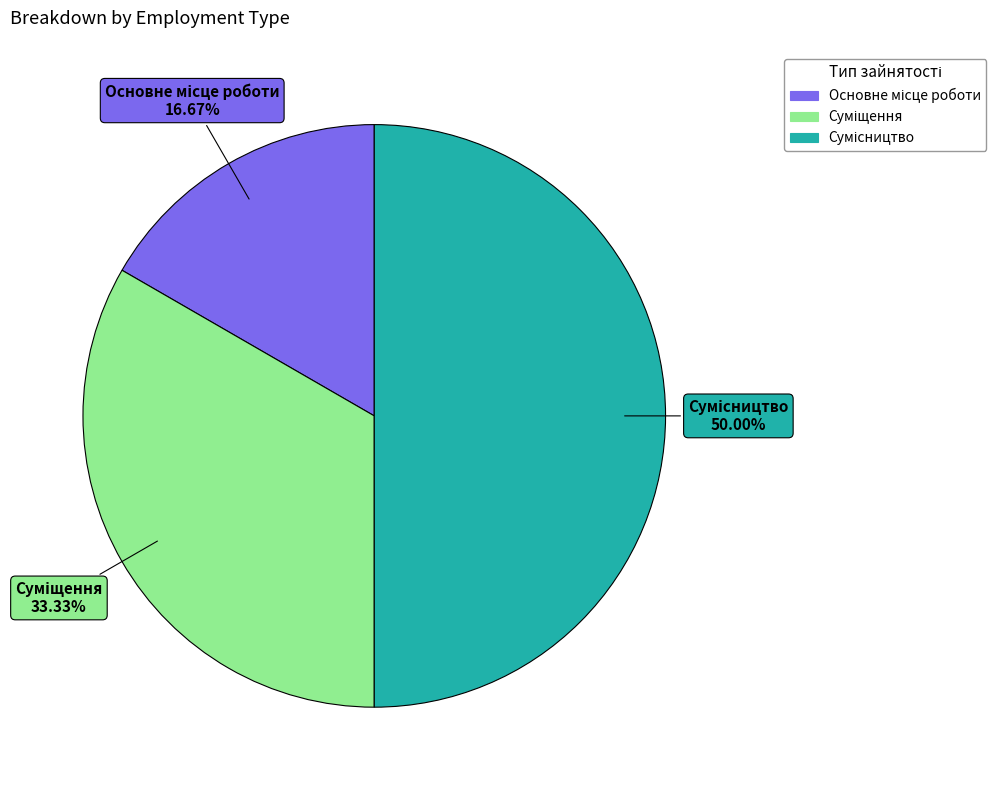

How many slices are in this pie chart?

3